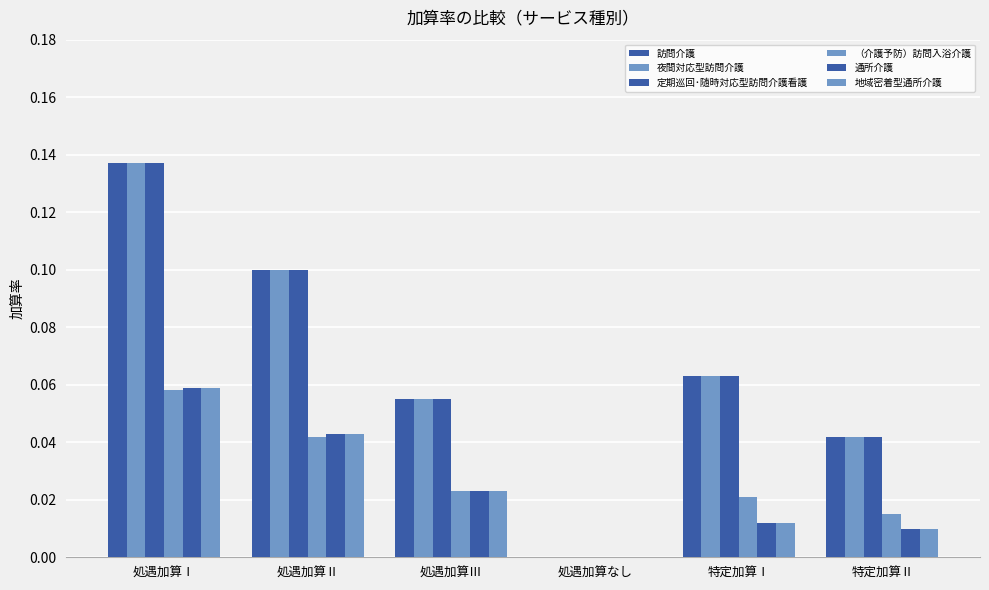

Does the chart contain stacked bars?

No